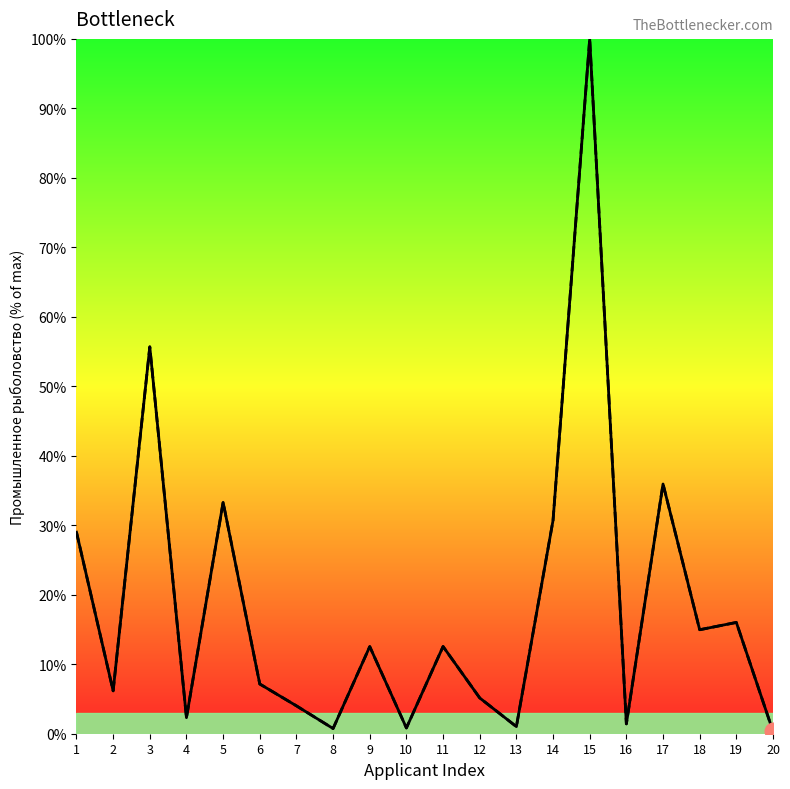

At which category is the sum across all series the highest?

15